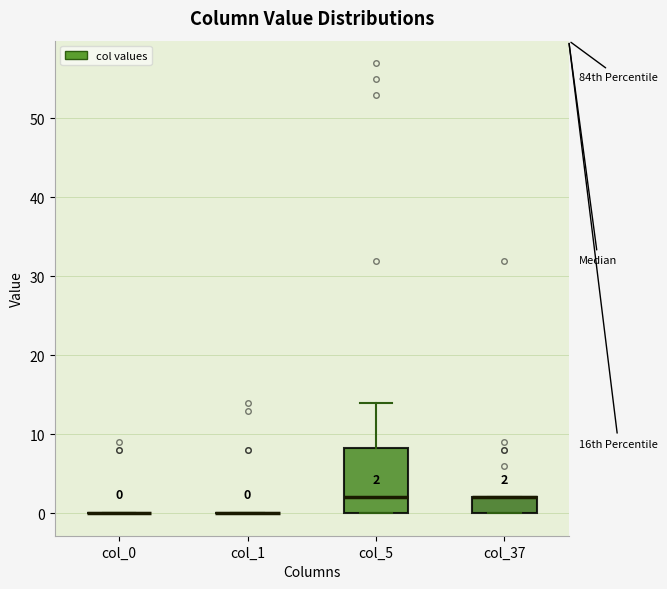

Comparing the boxes themselves (not the whiskers), which one is the tallest?

col_5